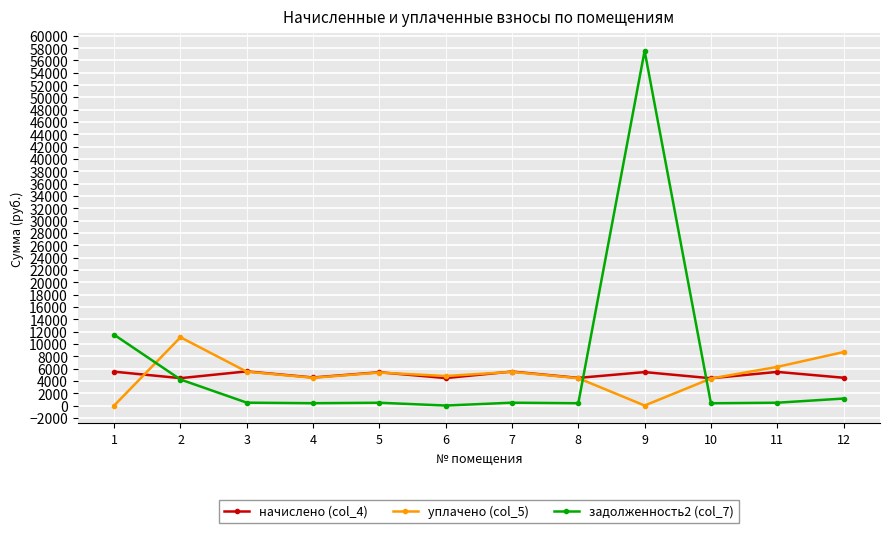

Does the chart display data point markers on the line(s)?

Yes